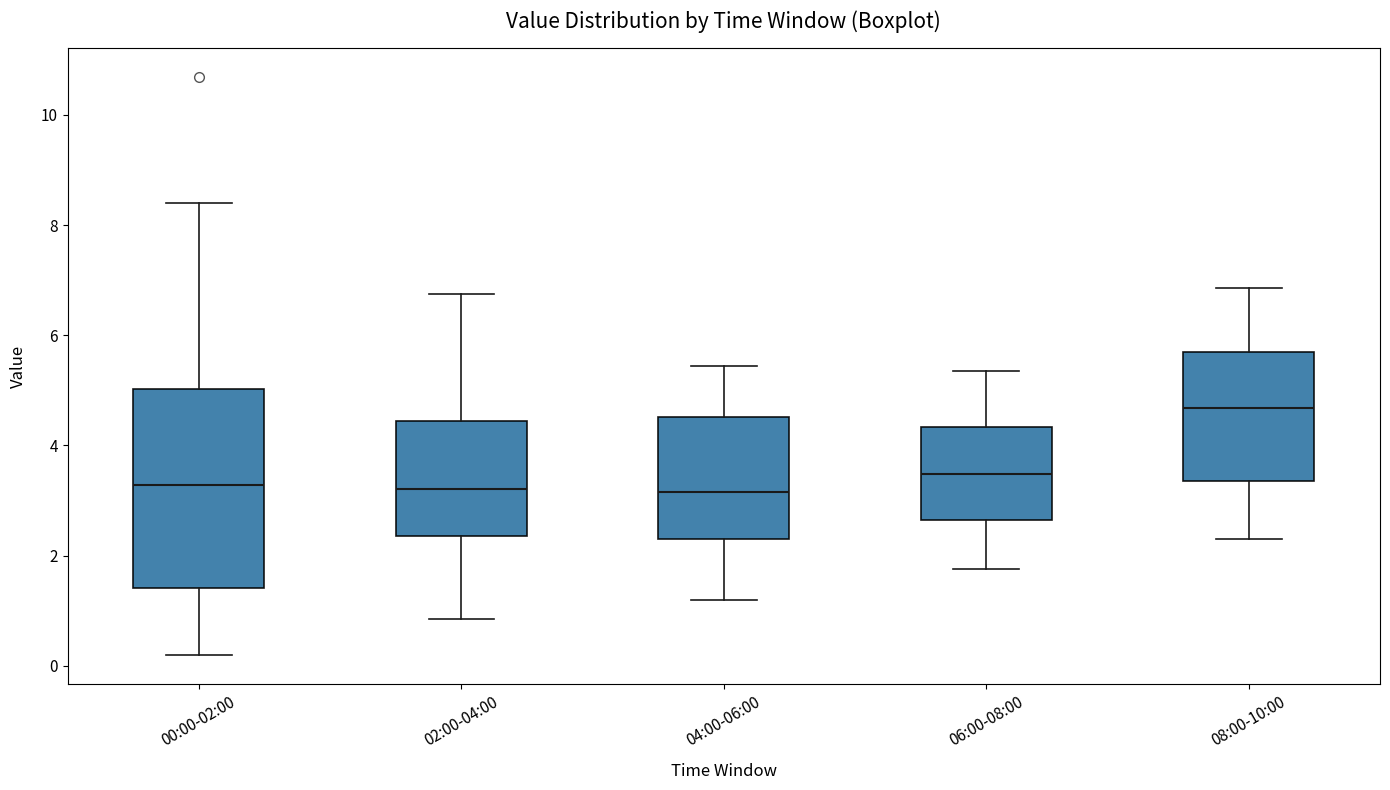

Where does the median line of the box for 08:00-10:00 sit on the y-axis? The values are not printed on the chart, so give them approximately, as read against the axis.

4.6